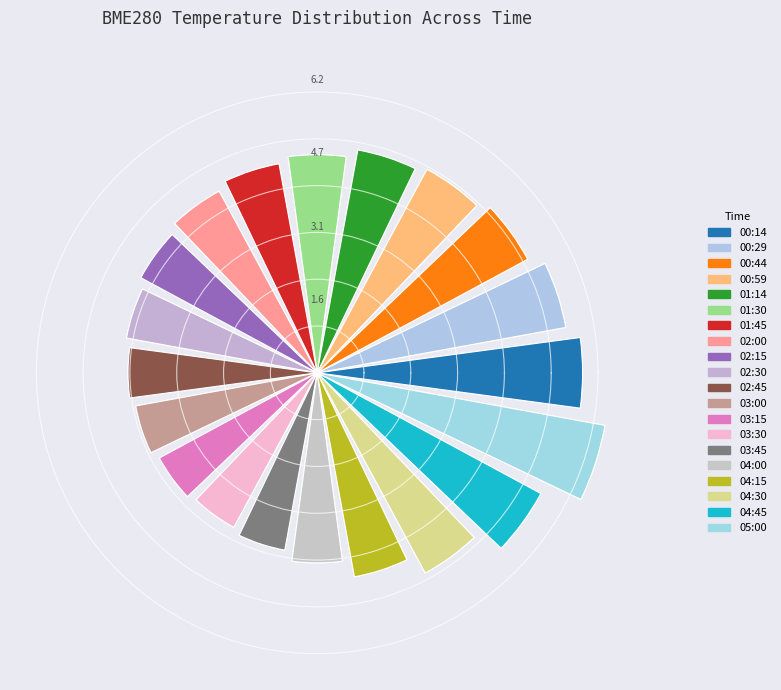

Which category has the biggest portion of the pie?

05:00